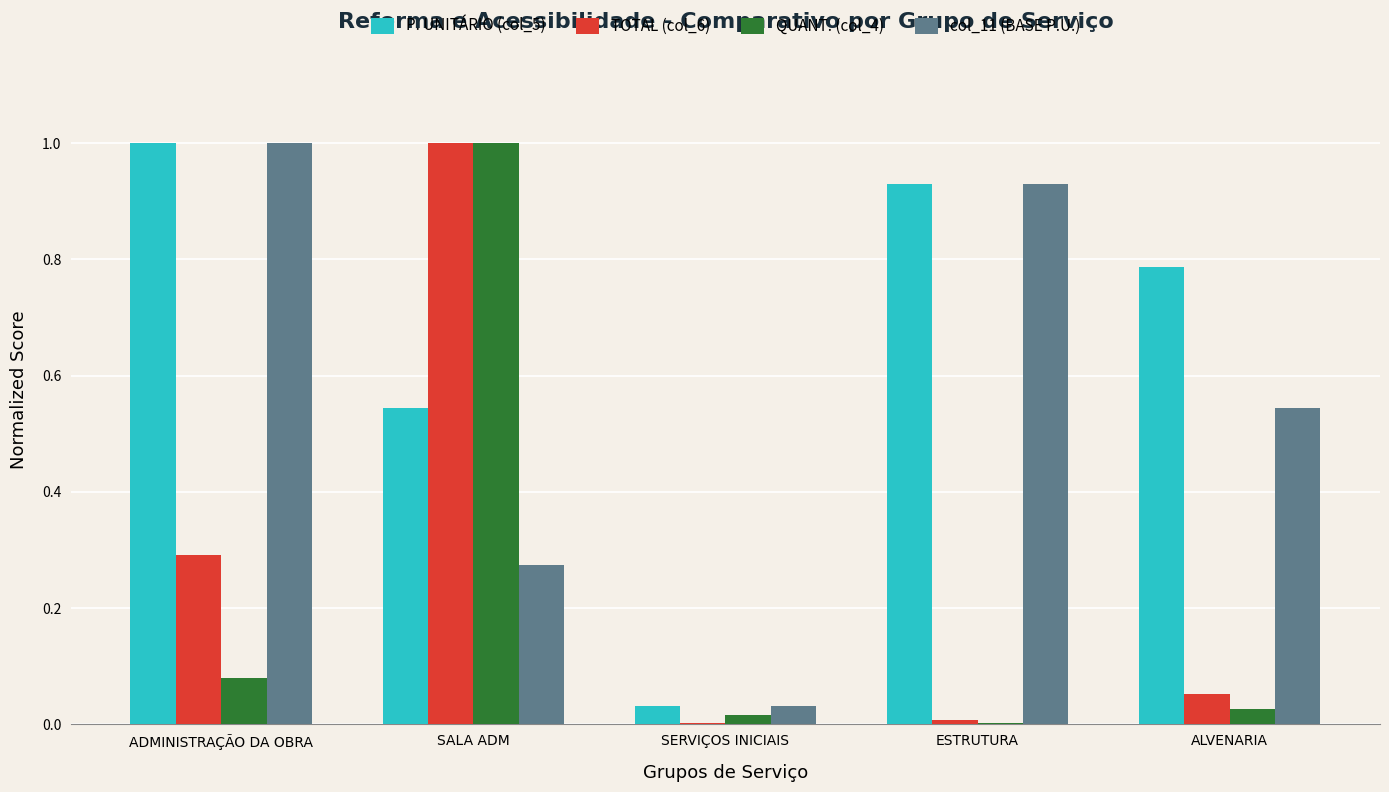

What is the sum of all QUANT. (col_4) values?

1.1